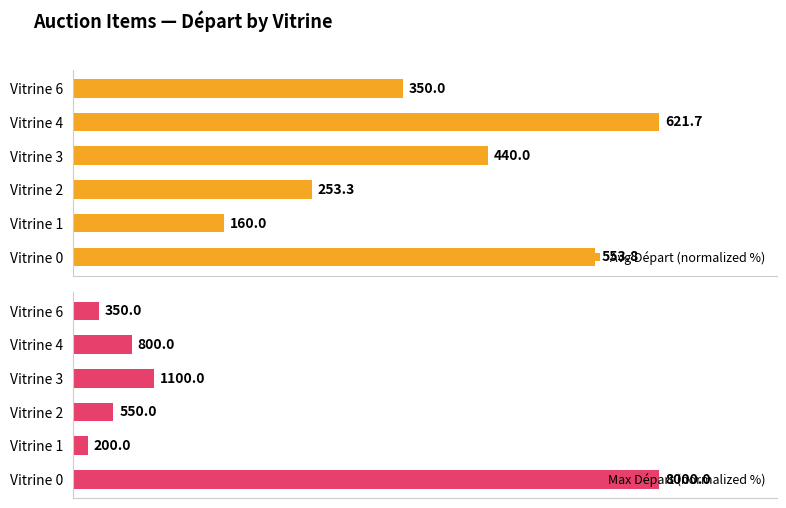

The Avg Départ (normalized %) series shows 49.1 at Vitrine 0. True or false?

False